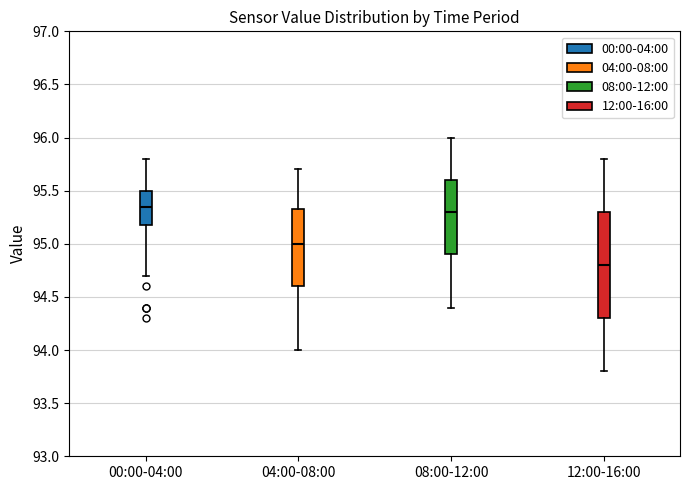

Which box has the lowest median line?

12:00-16:00